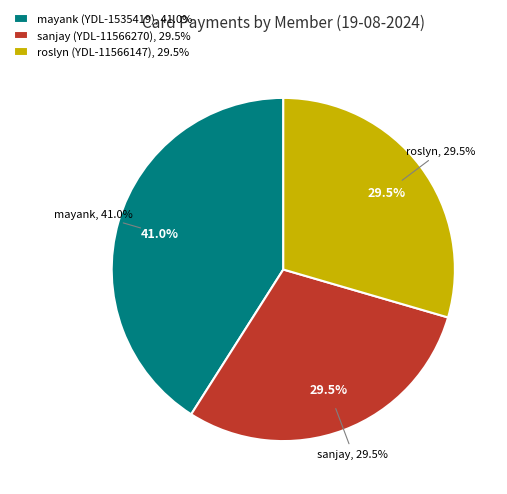

Approximately how many times larger is the value at mayank (YDL-1535419) compared to roslyn (YDL-11566147)?

1.4